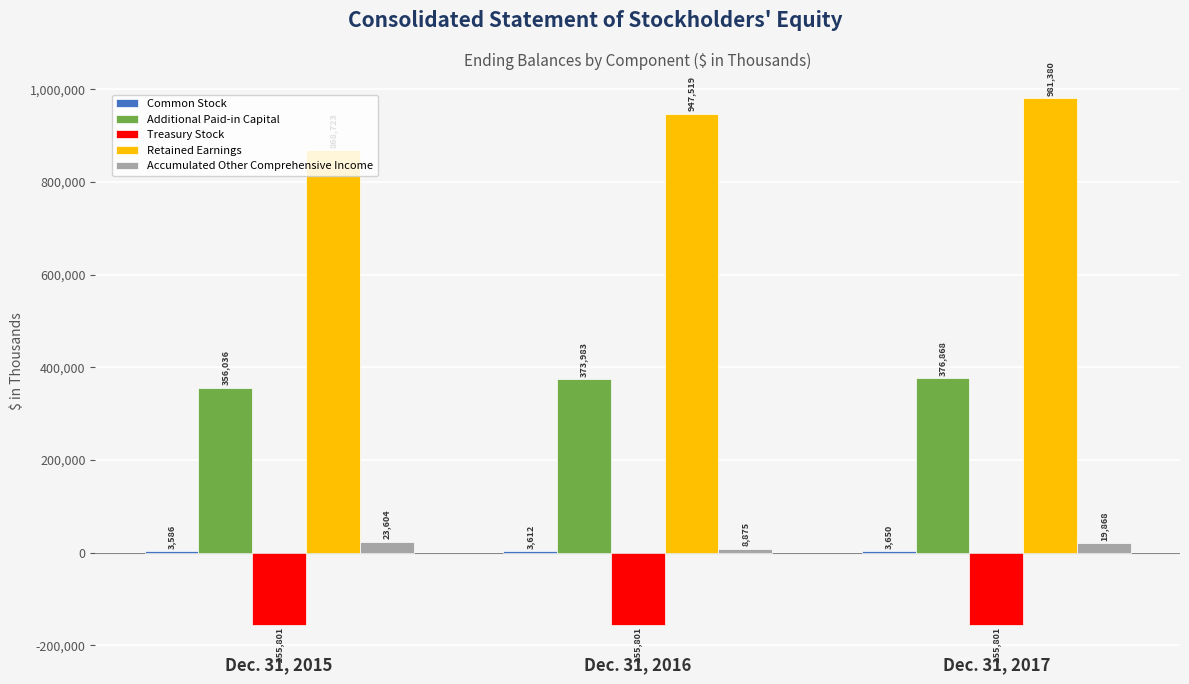

Is the value of Additional Paid-in Capital at Dec. 31, 2015 greater than the value of Treasury Stock at Dec. 31, 2017?

Yes